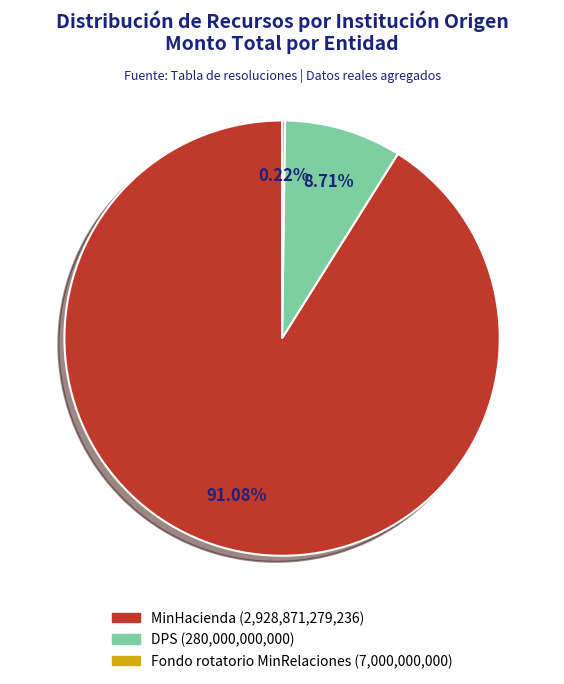

Is there a majority slice in this chart?

Yes